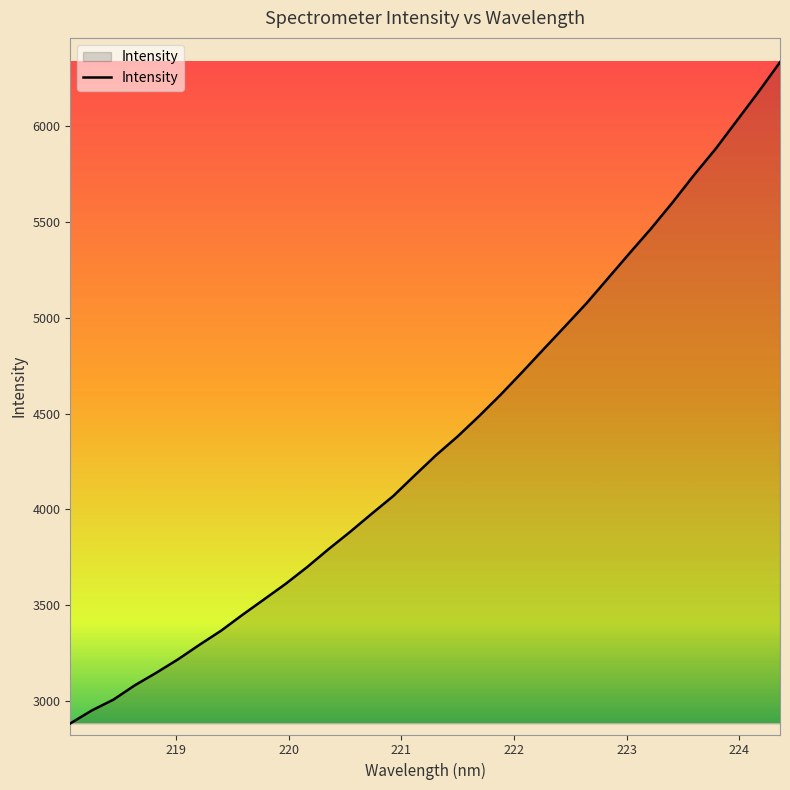

What is the sum of all values?

148260.0